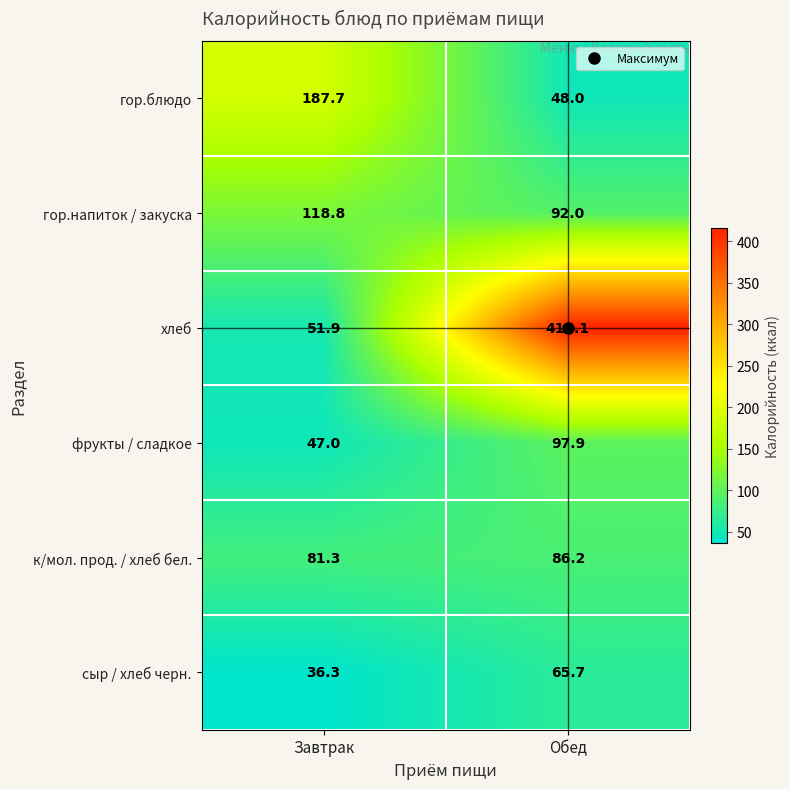

What is the difference between the maximum and minimum values in the фрукты / сладкое series?

50.9